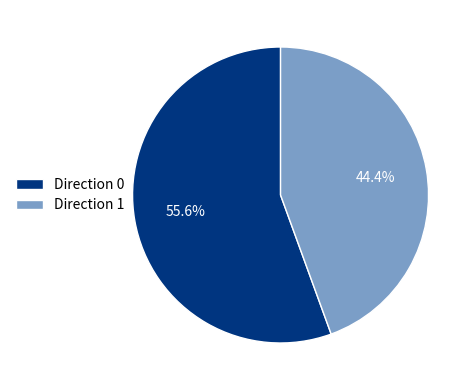

Which slice is the smallest?

Direction 1